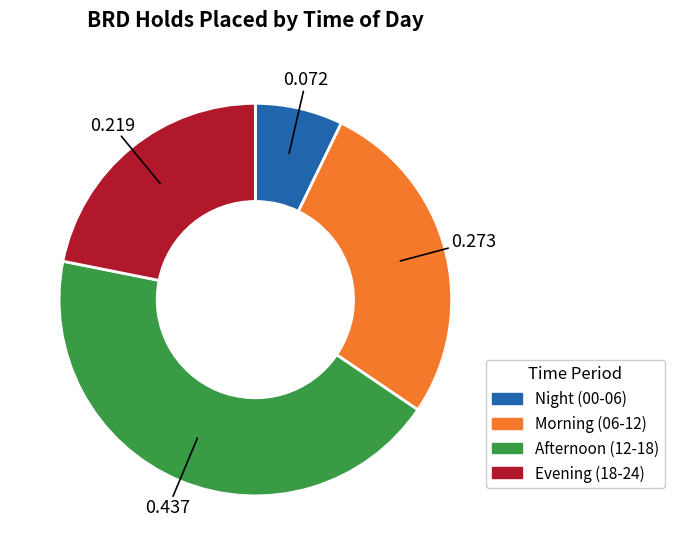

Is there any slice that represents more than half of the pie?

No